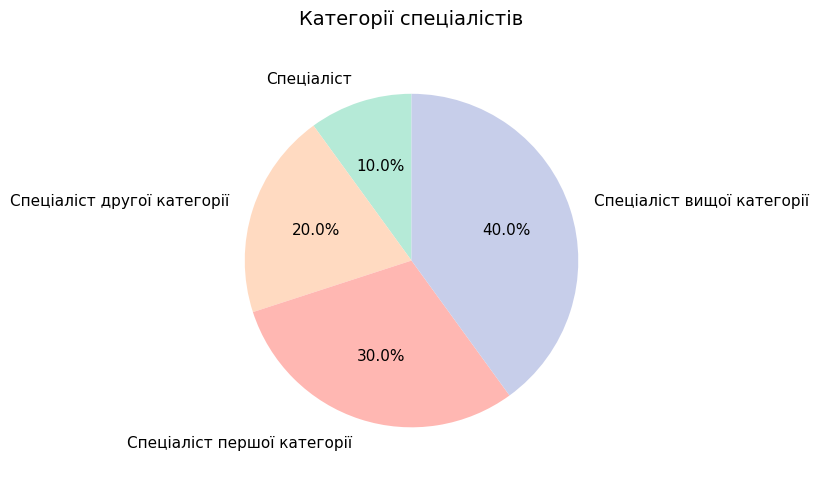

Does any single category account for the majority?

No